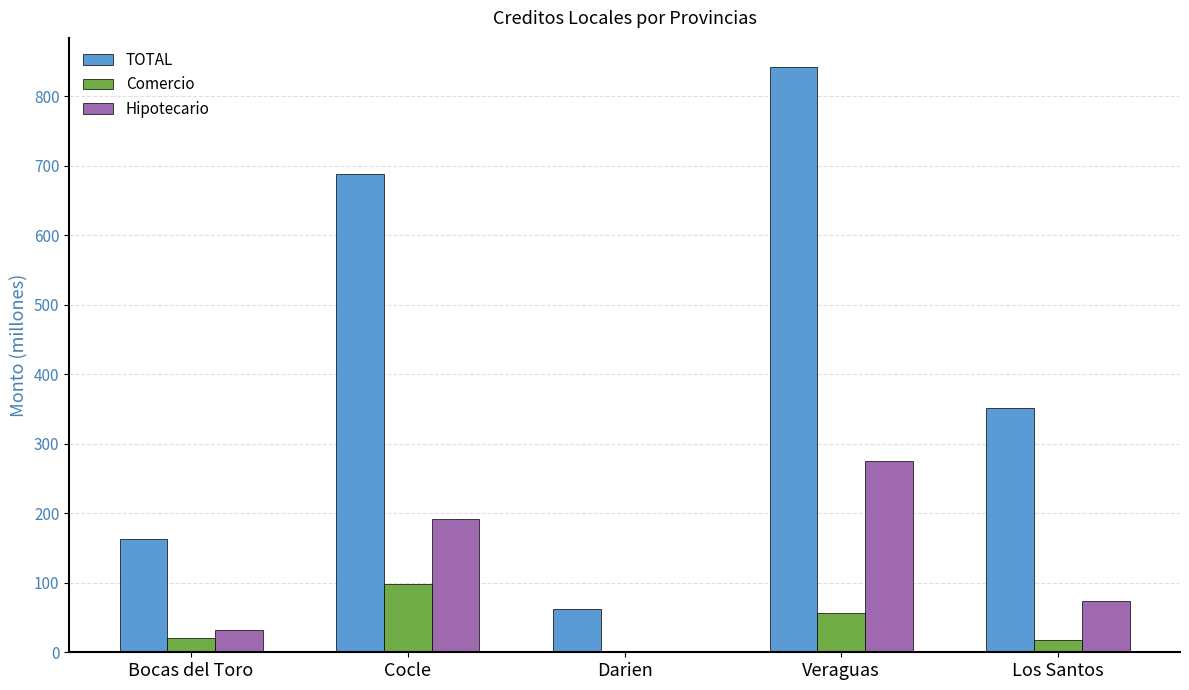

Which series changed the most between Bocas del Toro and Cocle?

TOTAL